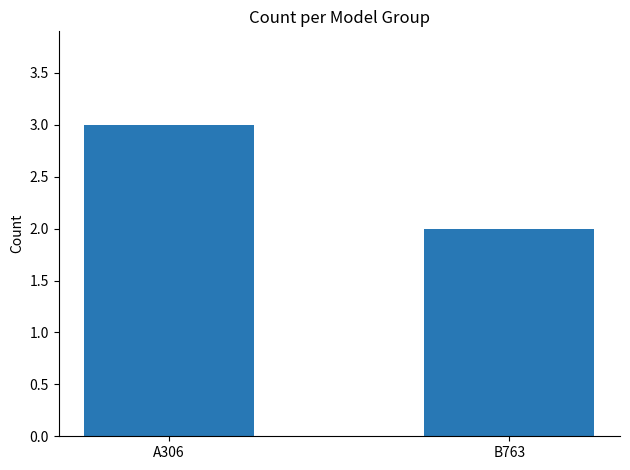

Is it true that the value at B763 is 2?

True